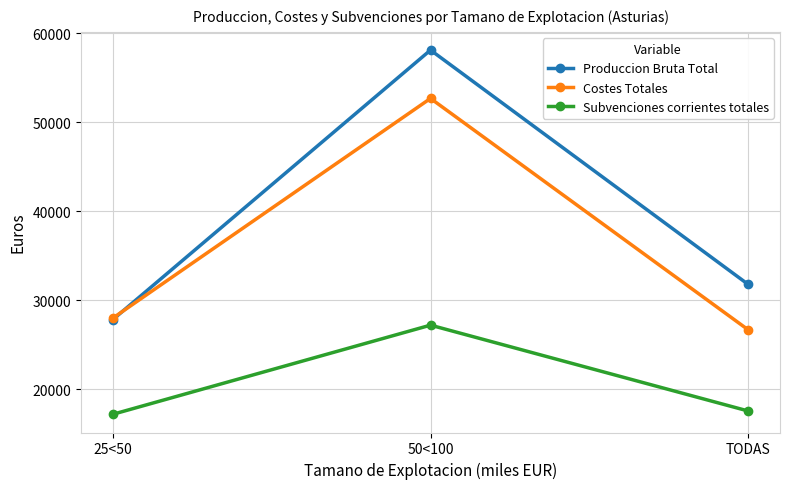

Between 50<100 and TODAS, which series saw the biggest shift?

Produccion Bruta Total